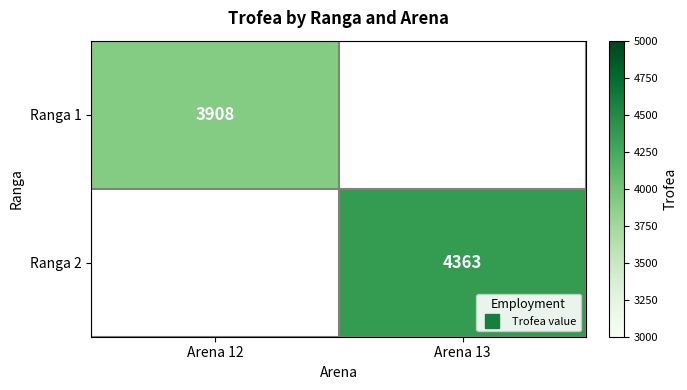

Count the number of data series in this chart.

2